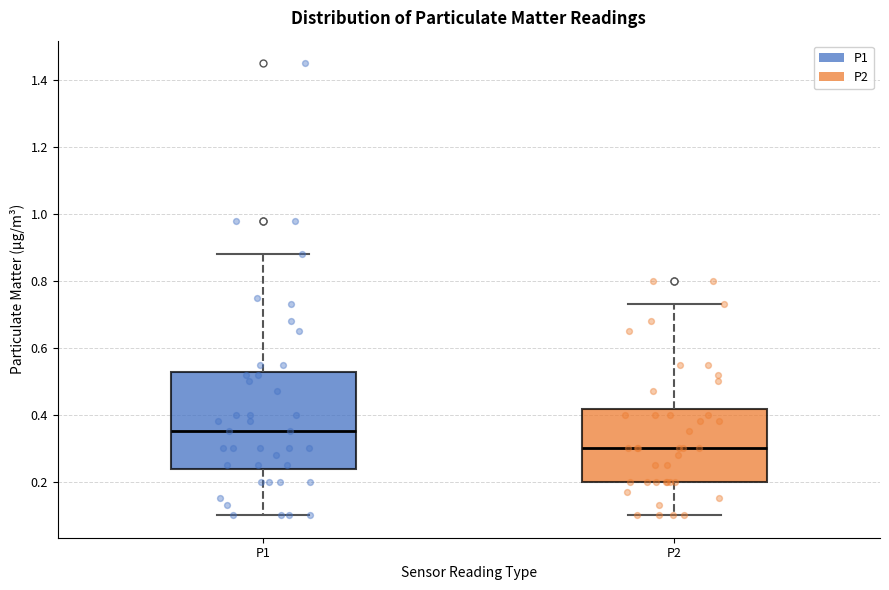

Where does the upper whisker of the box for P1 end on the y-axis? The values are not printed on the chart, so give them approximately, as read against the axis.

0.88